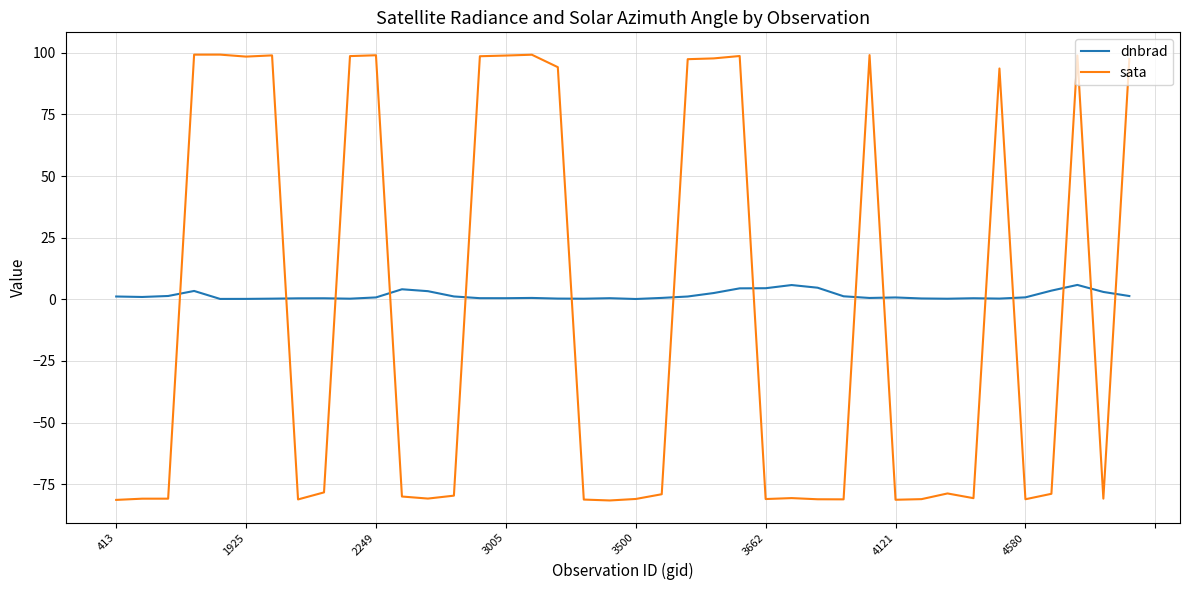

Which series has the widest spread of values?

sata